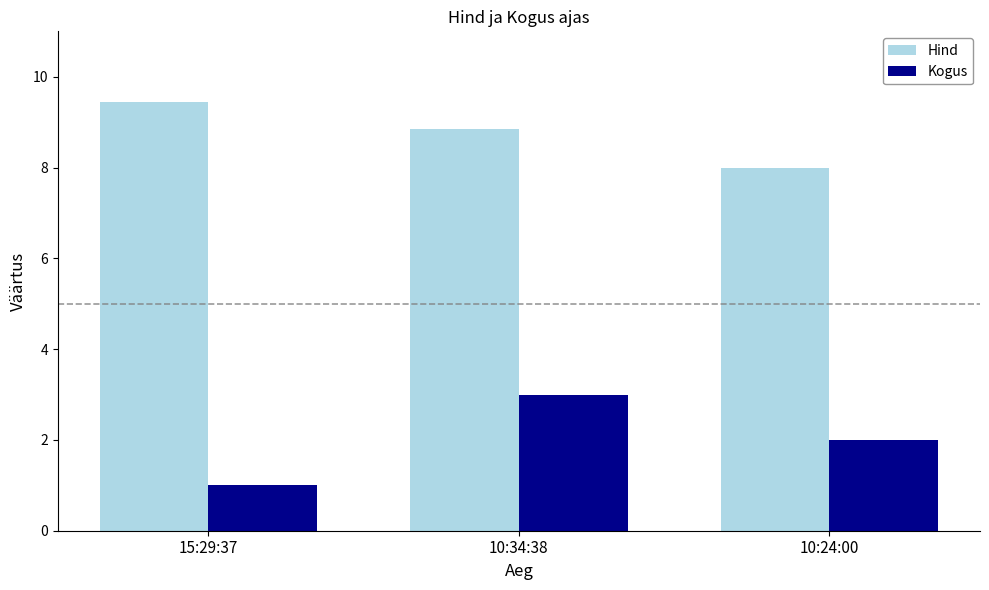

Is the value of Kogus at 10:34:38 greater than the value of Hind at 10:34:38?

No